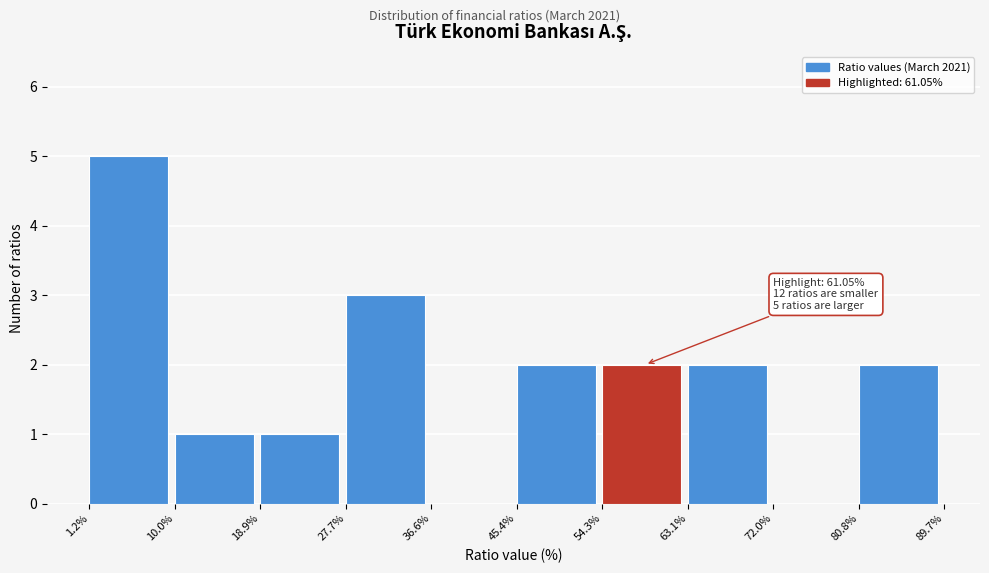

Which range on the x-axis has the tallest bar?

1.2% to 10.0%